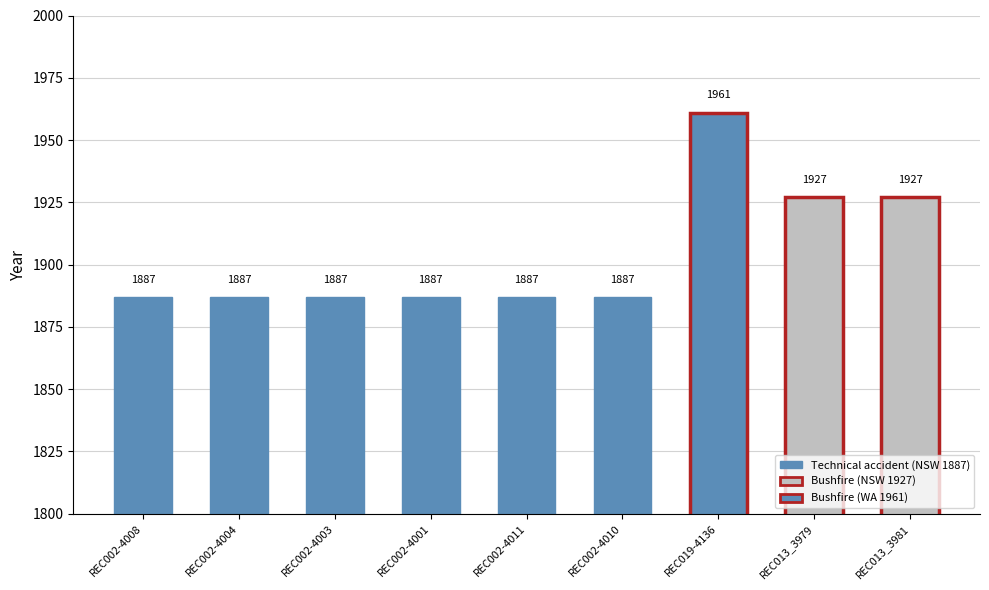

True or false: the data shows 1927 at REC013_3979.

True